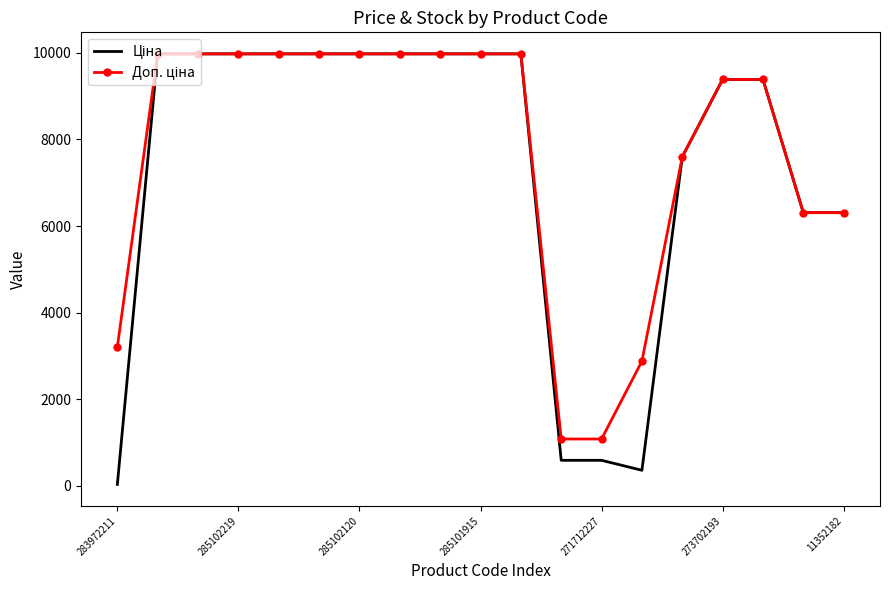

True or false: Ціна and Доп. ціна cross at least once.

False